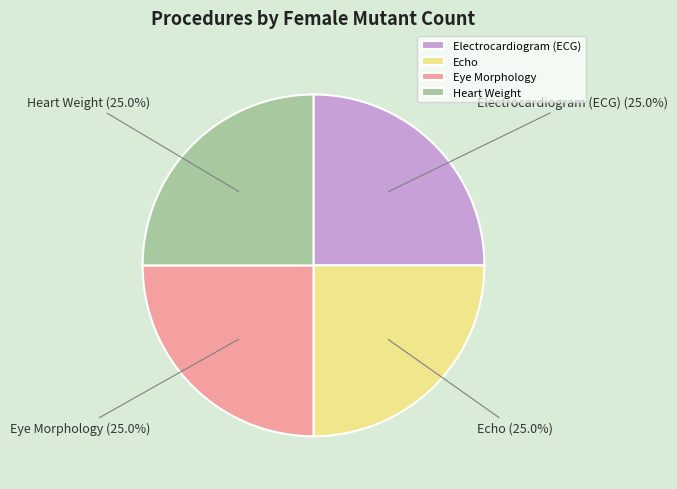

What portion of the pie excludes Echo?

75.0%